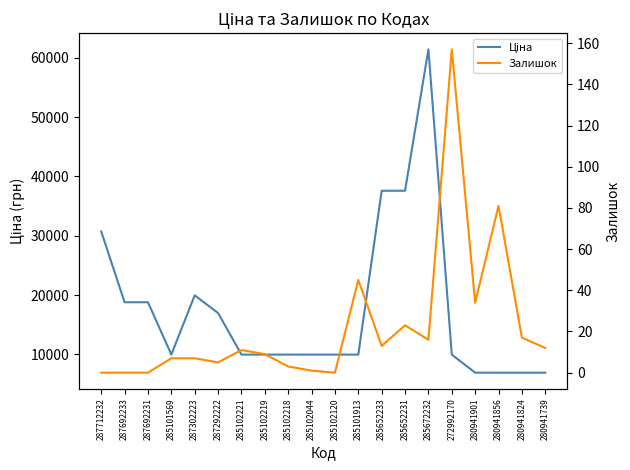

Is it true that Залишок equals 13.0 at 285652233?

True